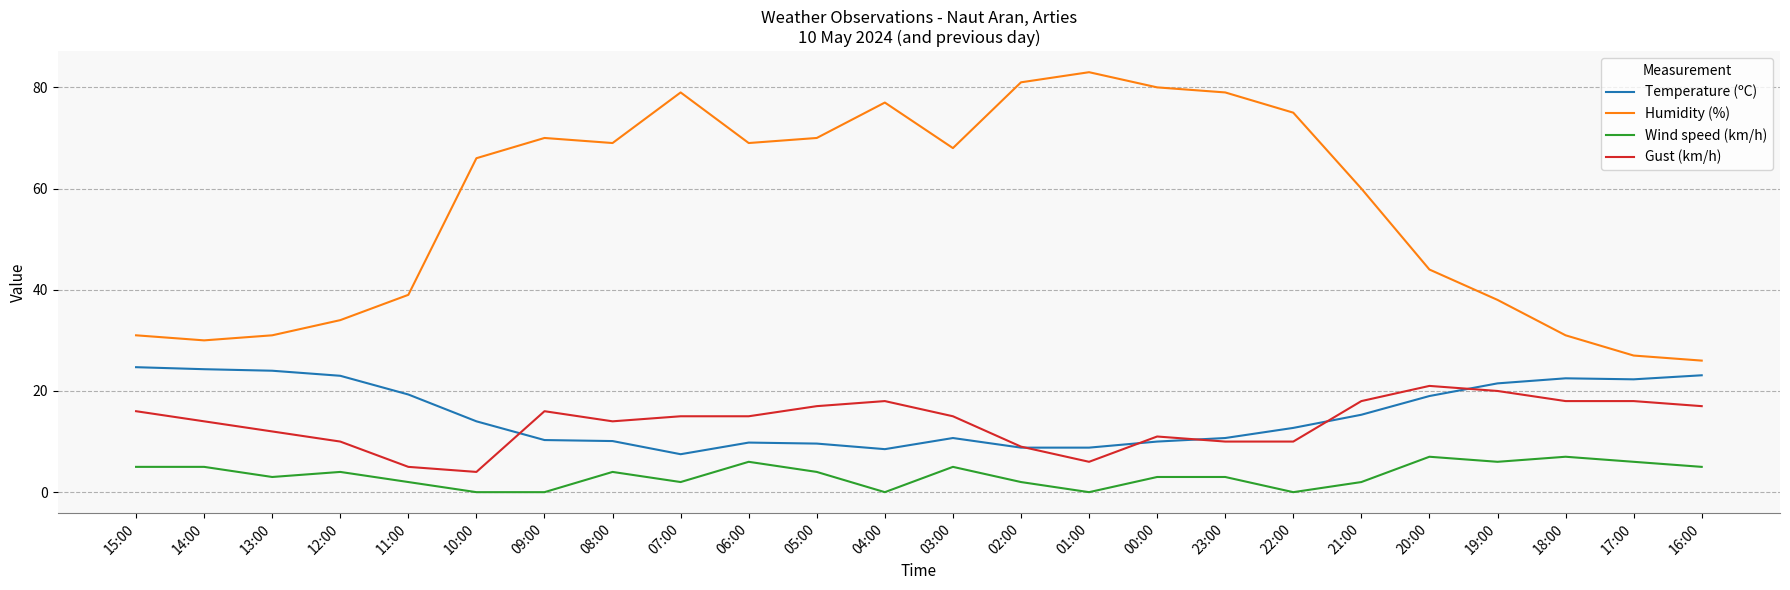

What is the difference between the highest and lowest values at 01:00?

83.0